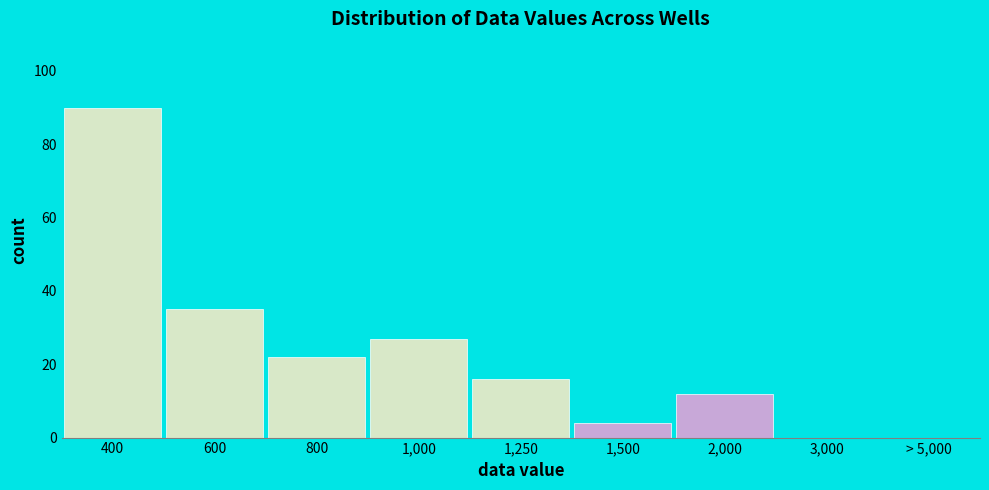

Reading left to right, extract all data points from this chart.

400=90	600=35	800=22	1,000=27	1,250=16	1,500=4	2,000=12	3,000=0	> 5,000=0